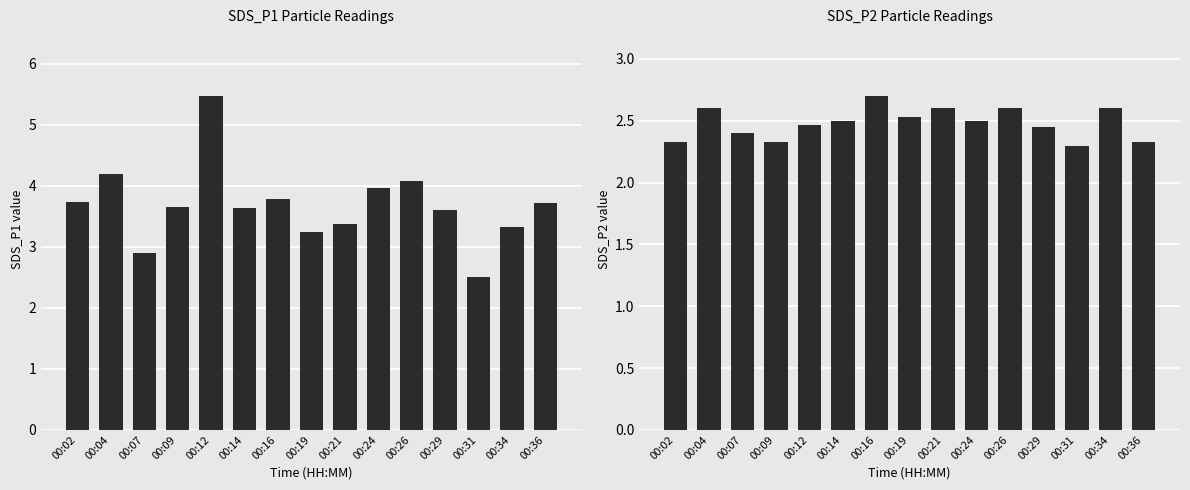

Rank the series by their maximum value, from highest to lowest.

SDS_P1, SDS_P2